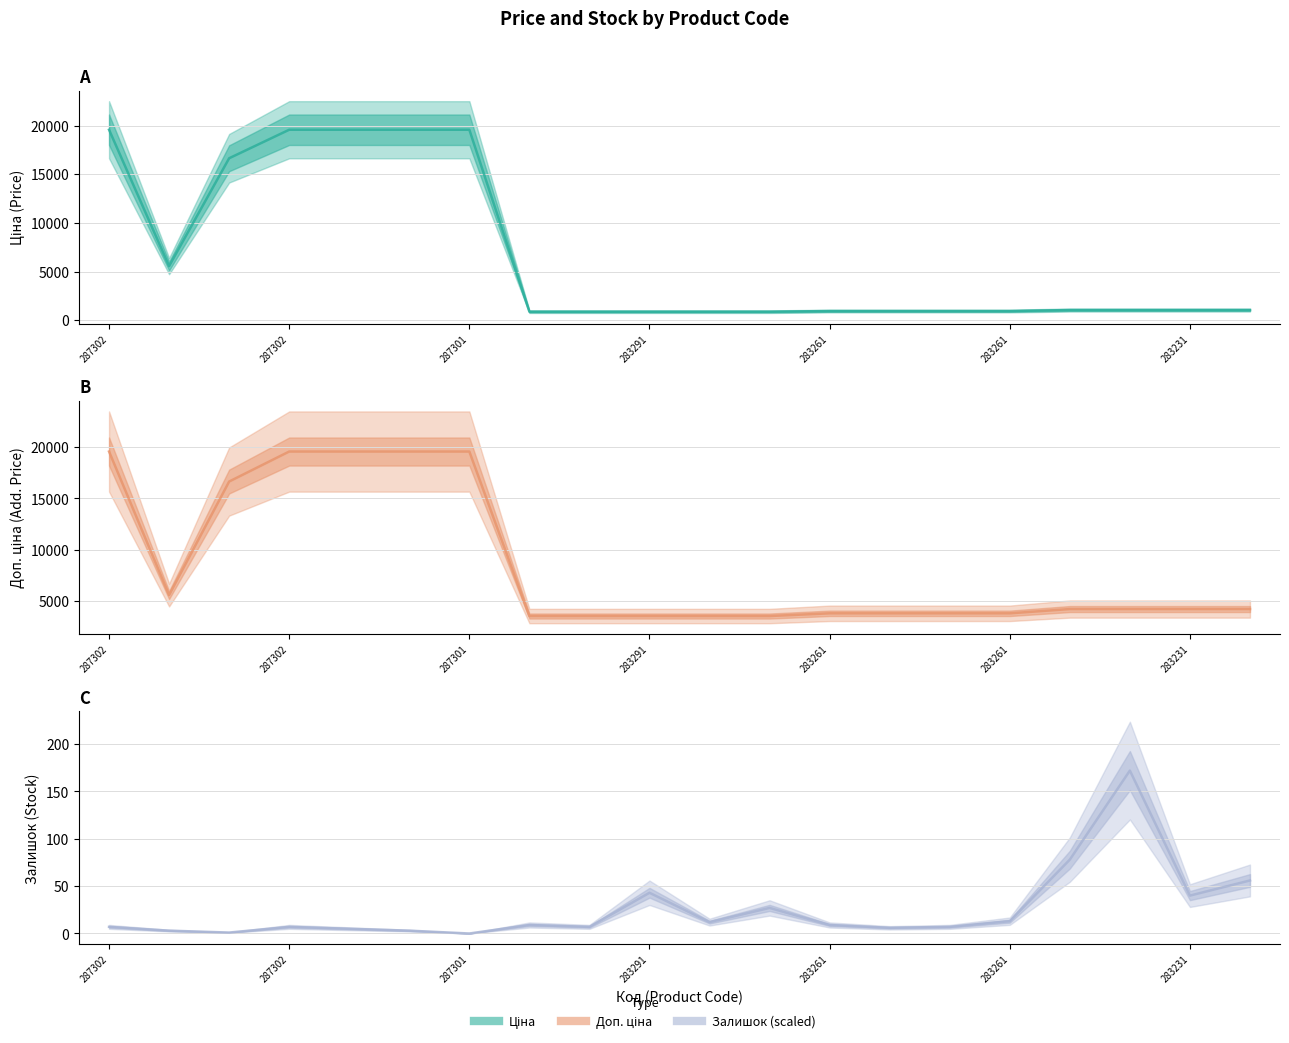

How many data points in Залишок are less than 9?

10